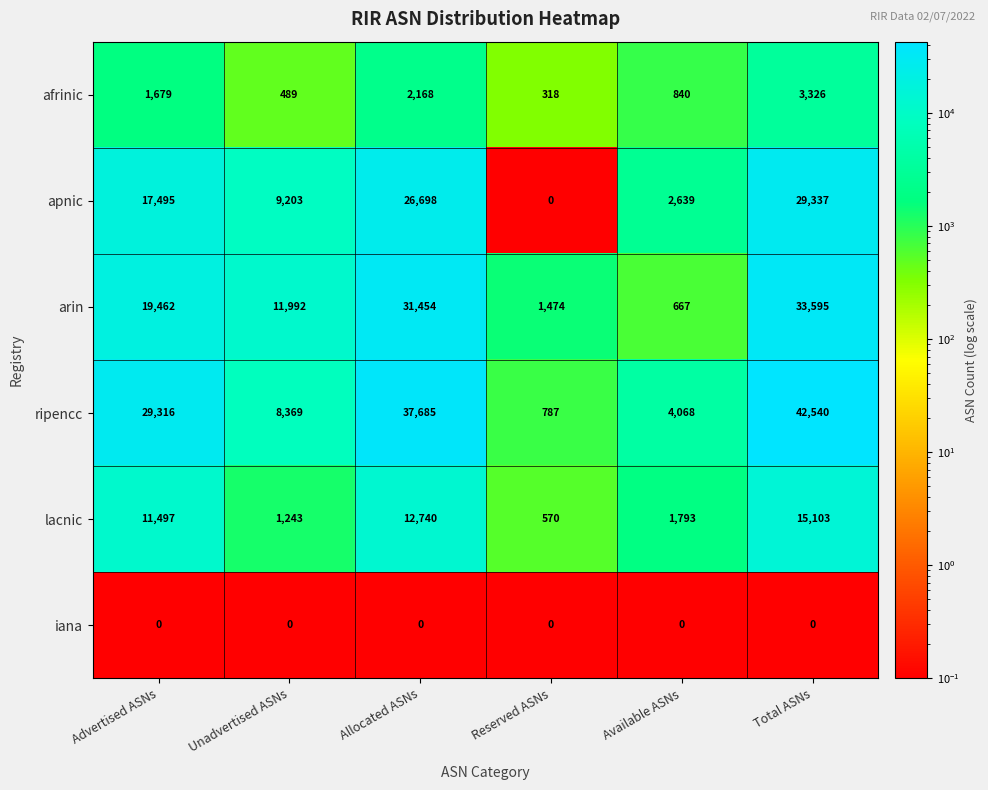

What is the average value of the arin series?

16441